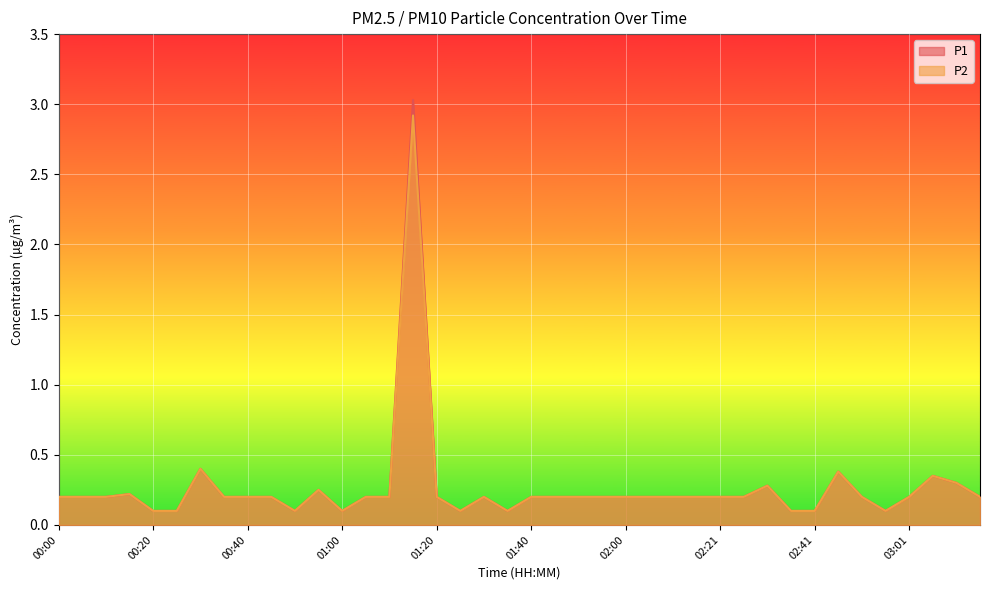

What are all the series names shown in the legend?

P1, P2